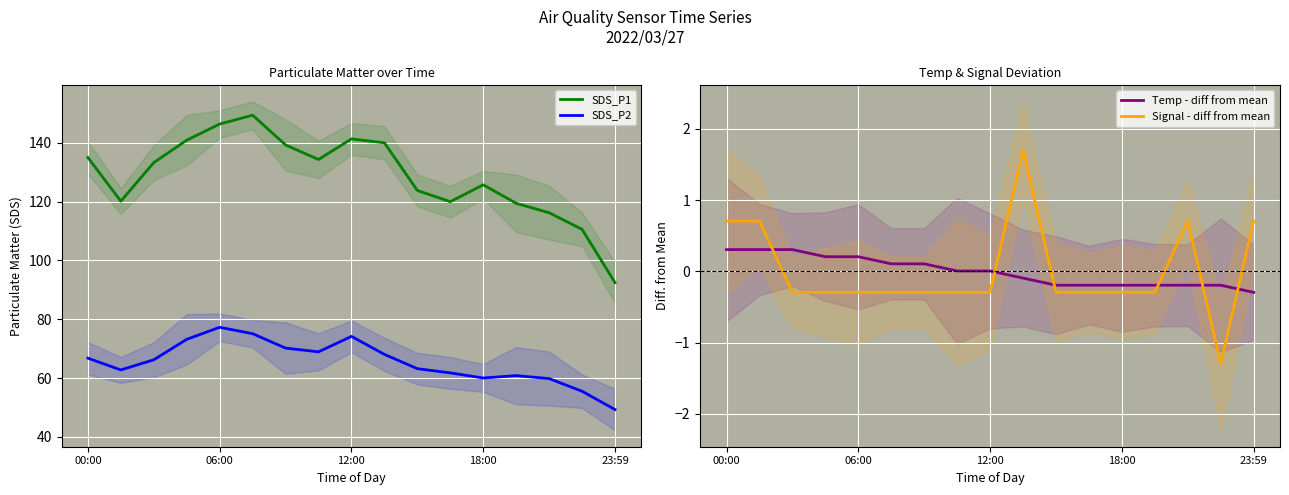

Which series has the largest total across all categories?

SDS_P1